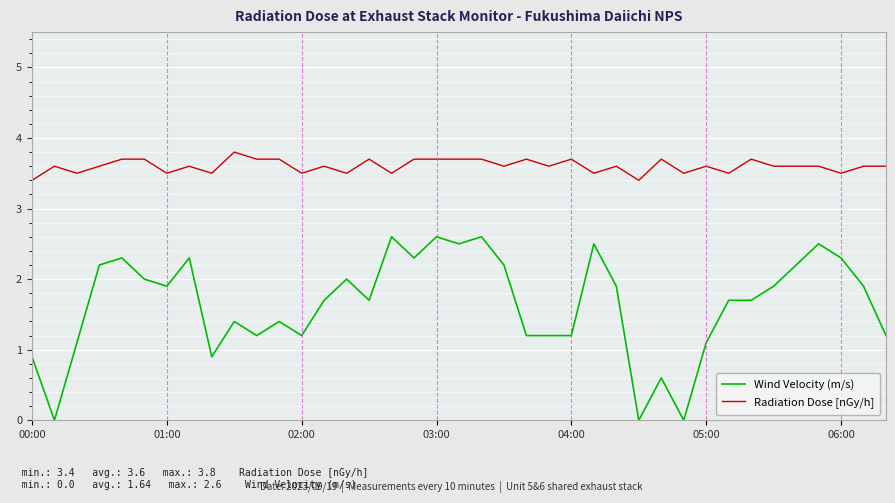

Which series has the largest total across all categories?

Radiation Dose [nGy/h]